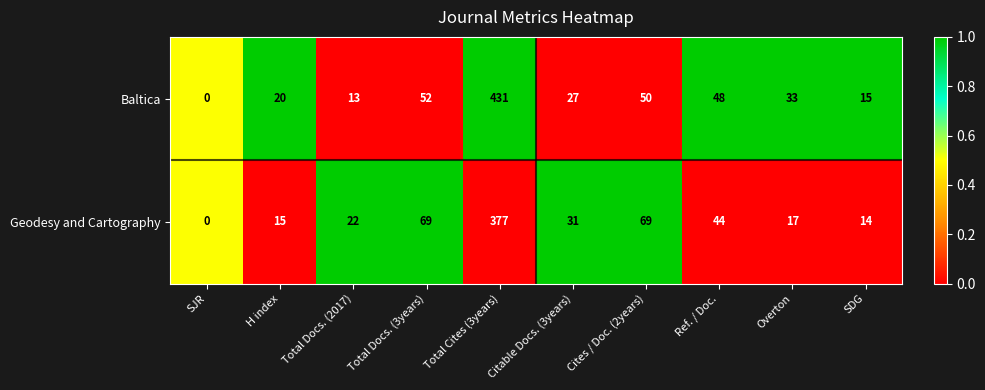

The value of Baltica at Overton is 33. True or false?

True